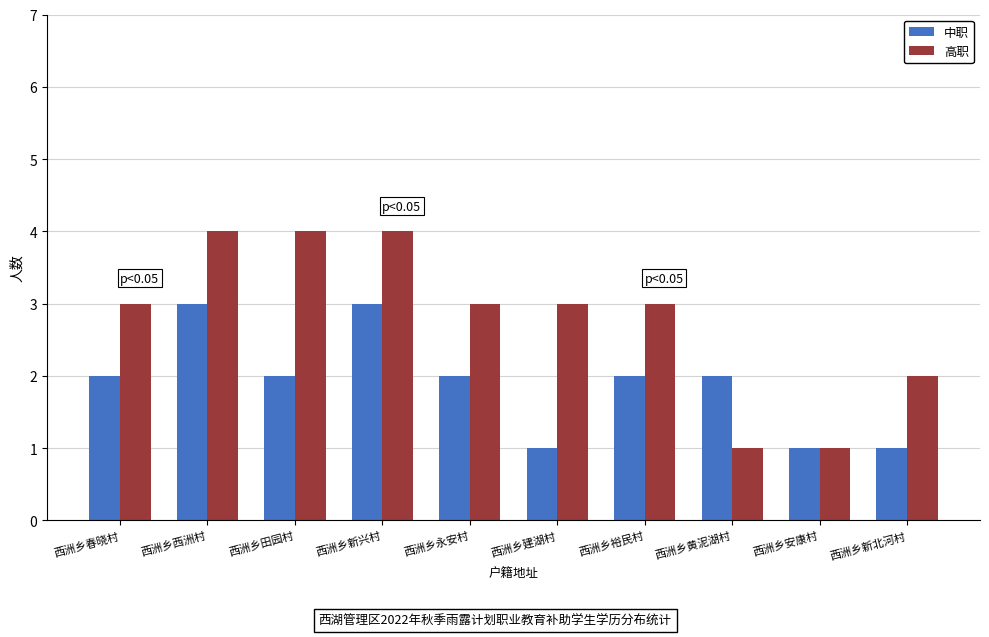

Is the value of 中职 at 西洲乡黄泥湖村 greater than the value of 高职 at 西洲乡永安村?

No